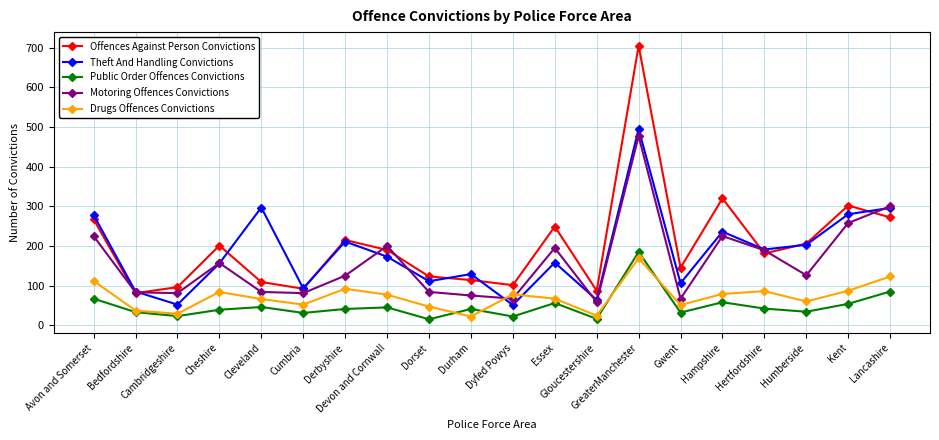

True or false: Offences Against Person Convictions and Public Order Offences Convictions cross at least once.

False